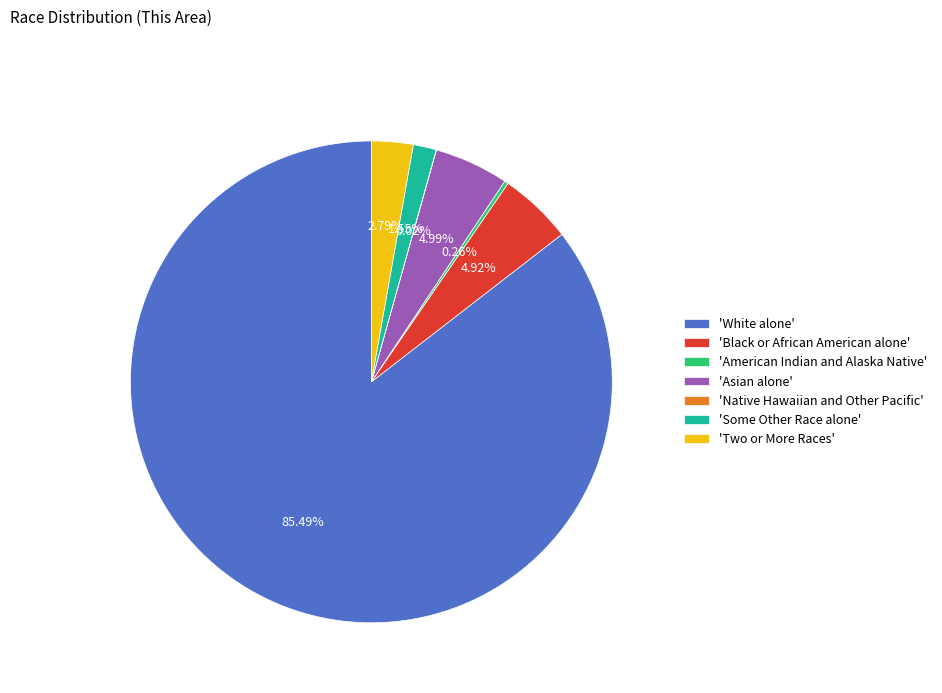

Which slice is the largest?

'White alone'